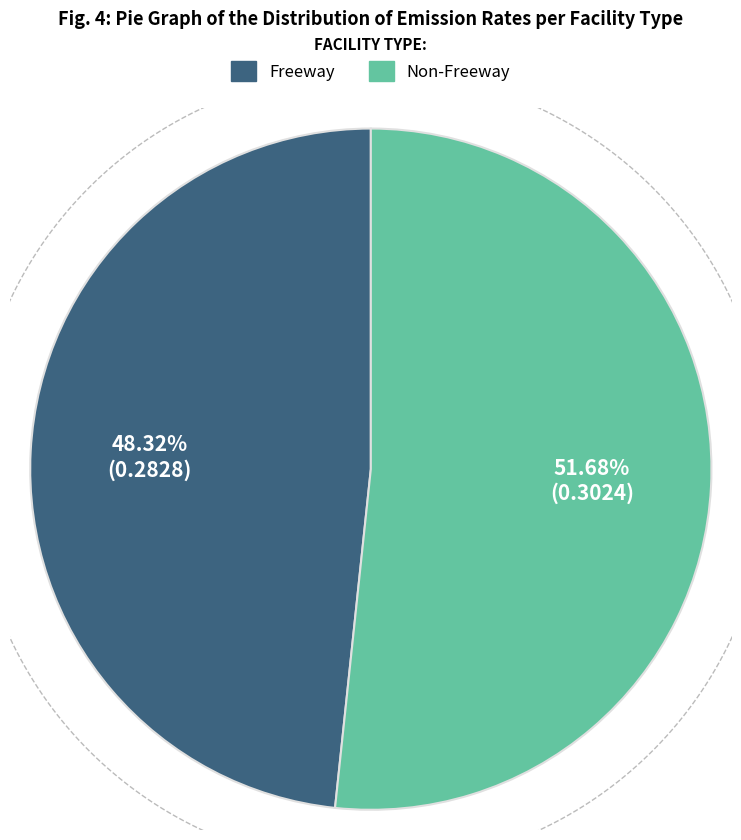

Is there a majority slice in this chart?

No